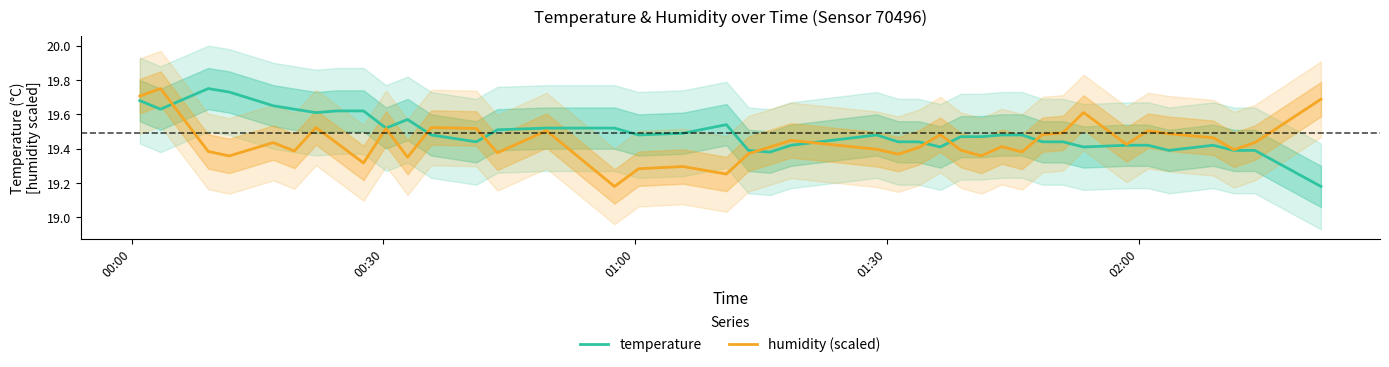

Does the chart have visible grid lines?

No